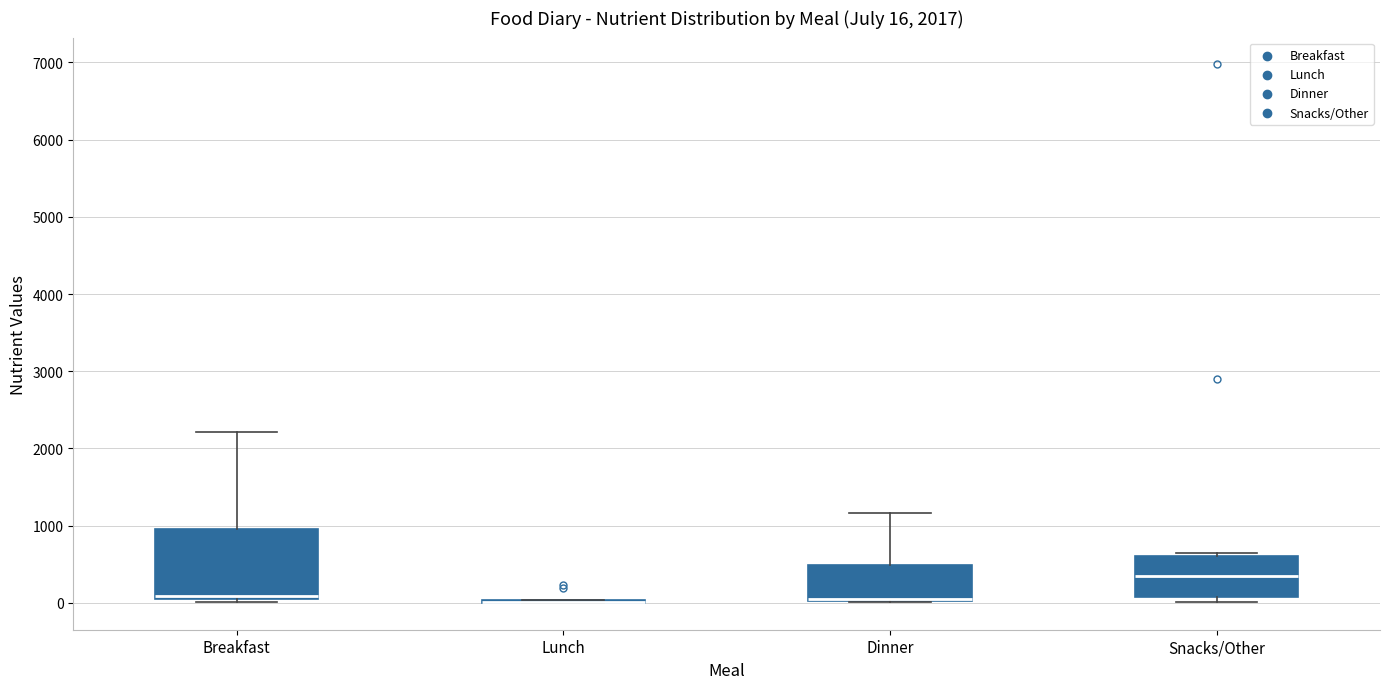

Which box is the tallest, from its lower edge to its upper edge?

Breakfast